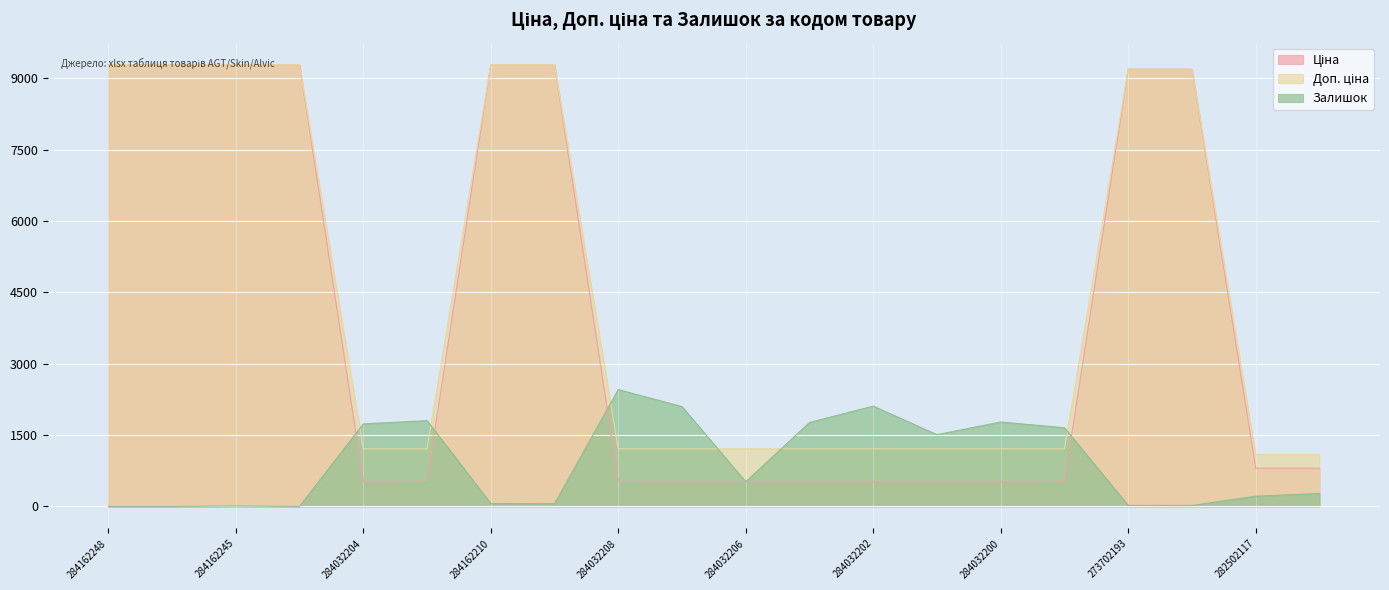

Between 284032206 and 284162244, which is larger?

284162244